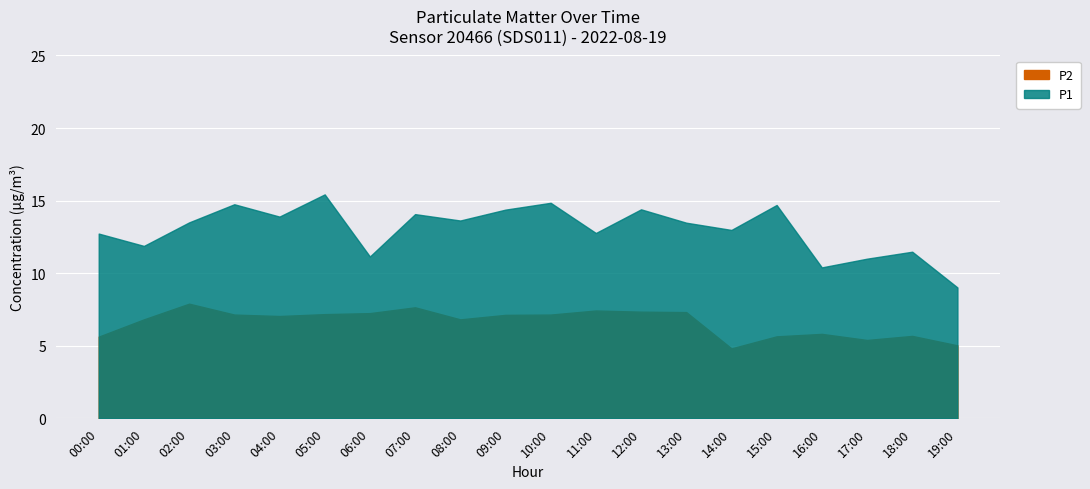

The P1 series shows 21.1 at 14:00. True or false?

False